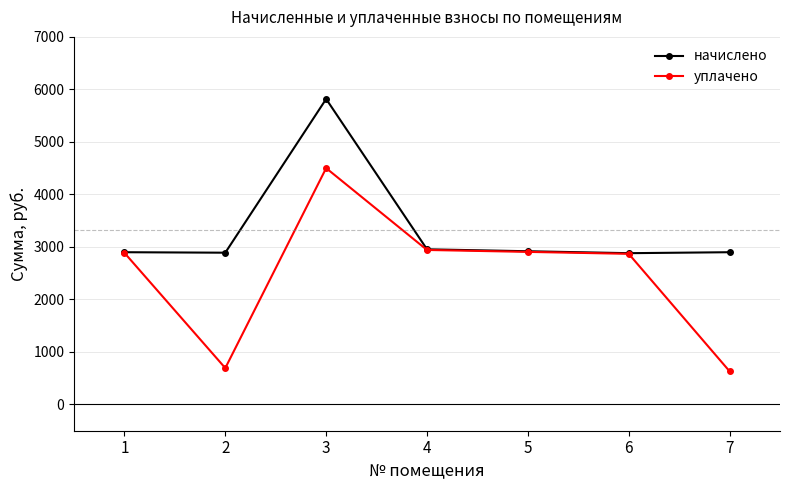

At 2, list the series in order from largest to smallest.

начислено, уплачено